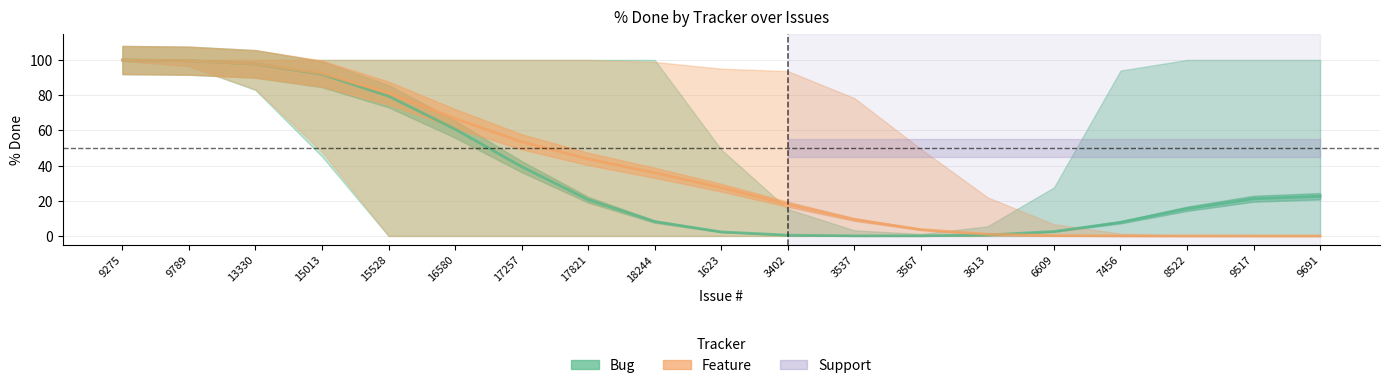

How many times do Feature and Bug cross each other?

1